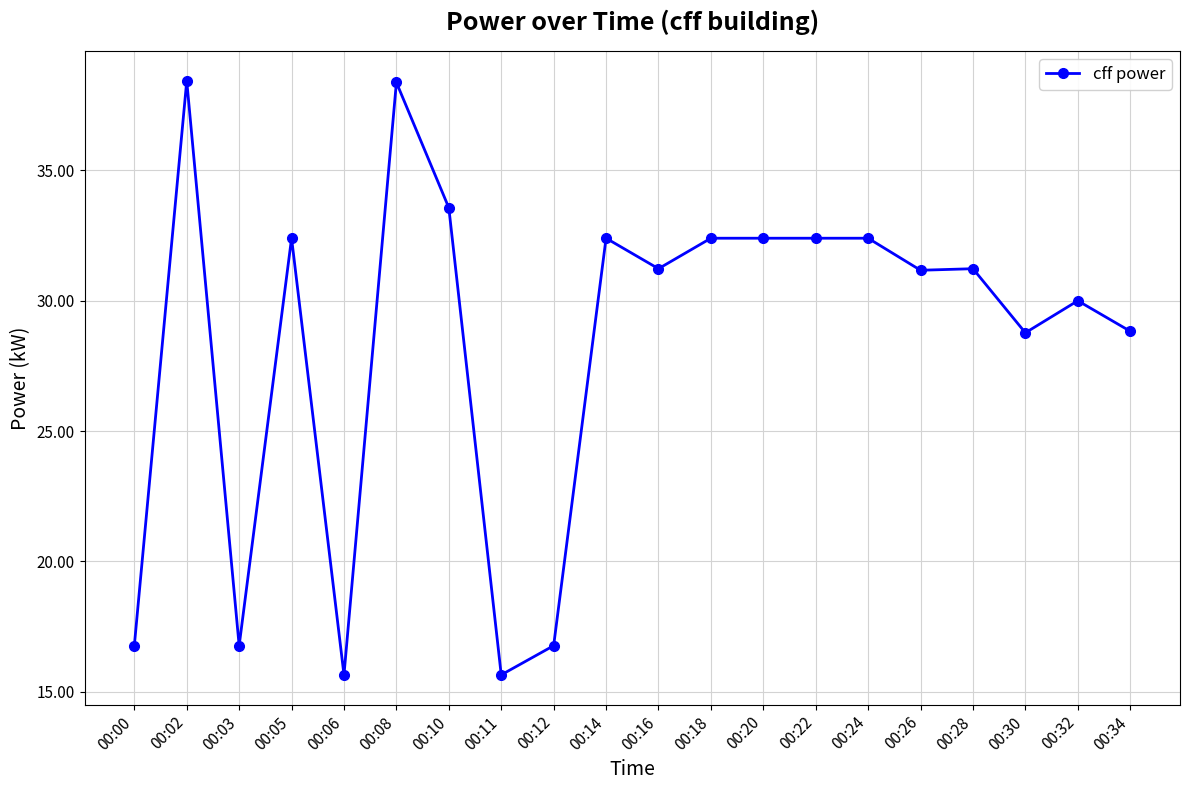

Between 00:30 and 00:06, which is larger?

00:30